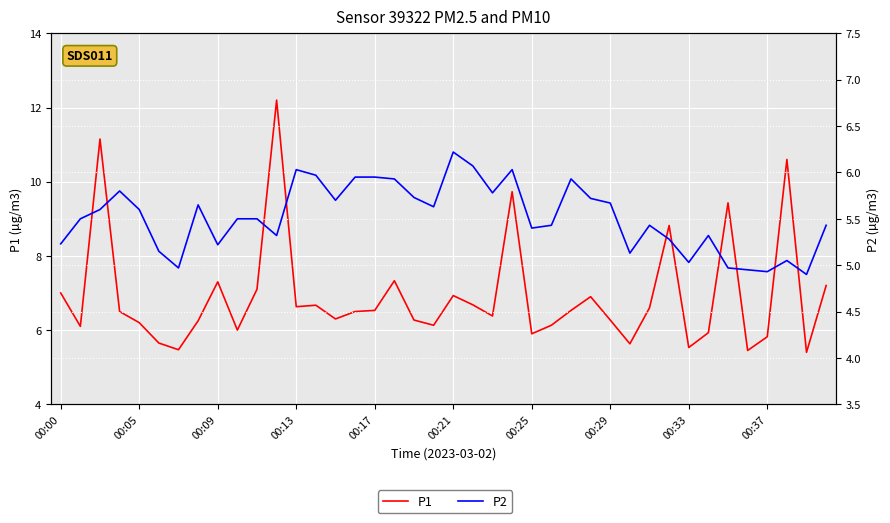

At which category is the sum across all series the highest?

11